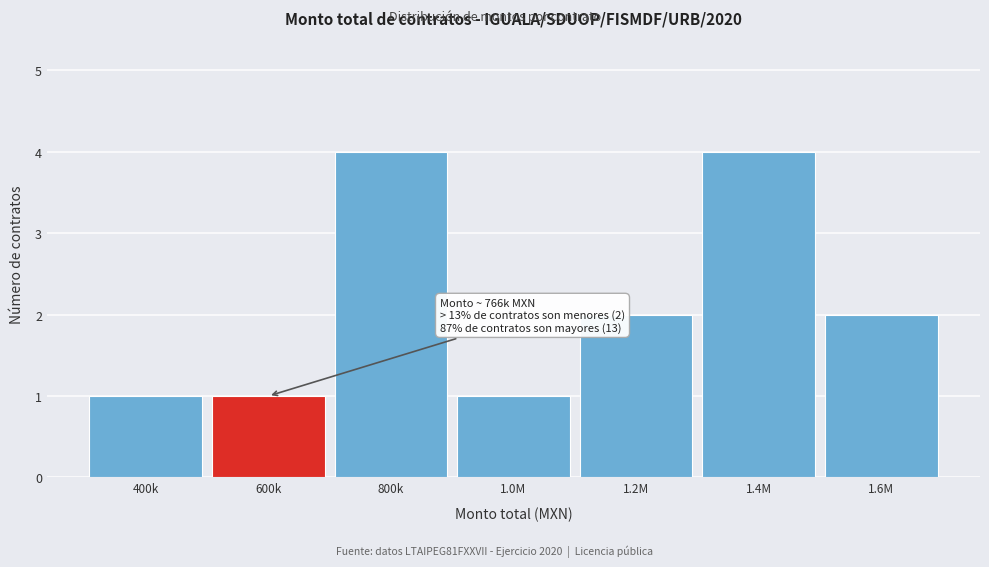

Reading right to left, what are all the values shown in this chart?

2	4	2	1	4	1	1